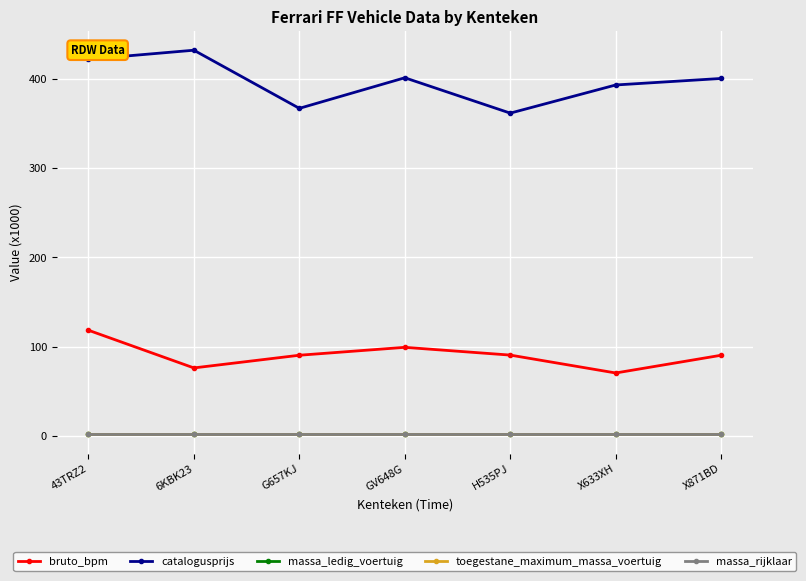

True or false: catalogusprijs and toegestane_maximum_massa_voertuig cross at least once.

False